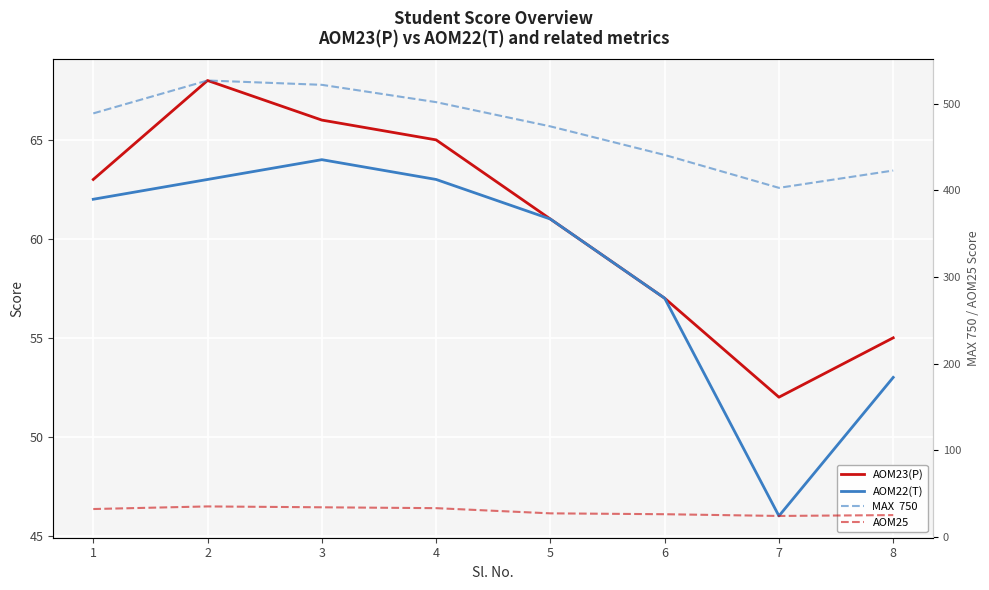

At how many categories does at least one series exceed 226?

8